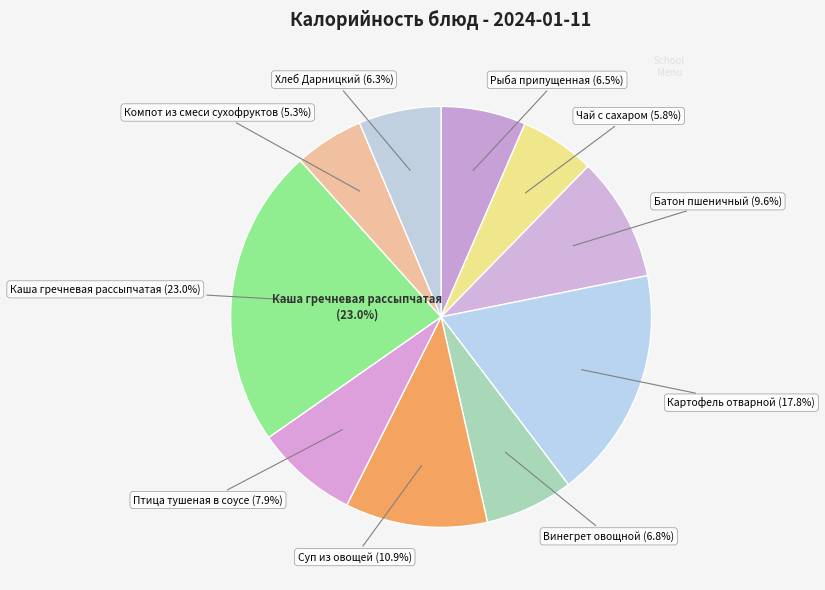

To the nearest percent, what portion does Хлеб Дарницкий represent?

6%